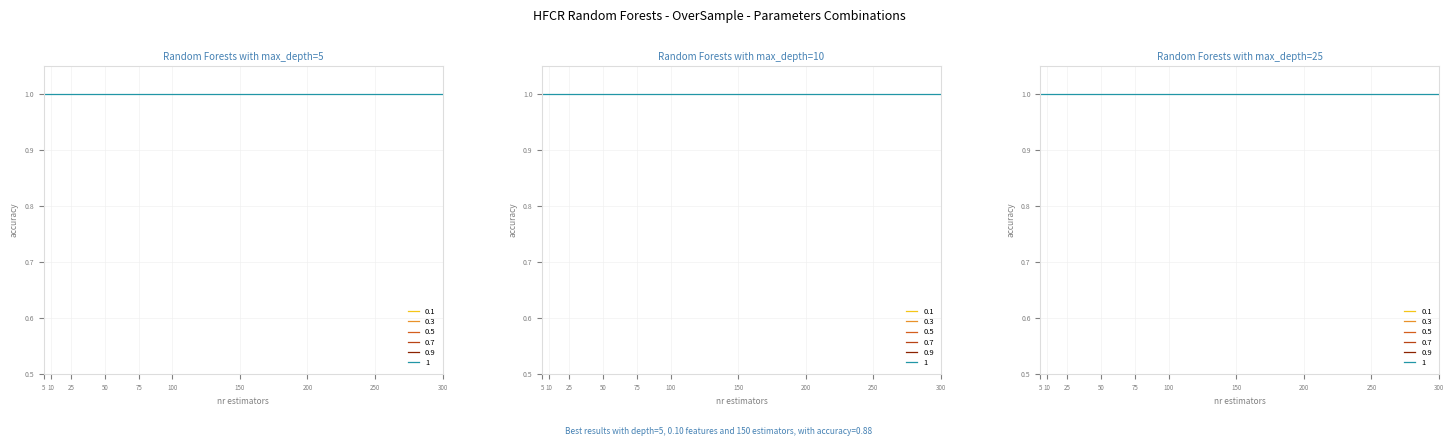

True or false: humidity and temperature cross at least once.

False